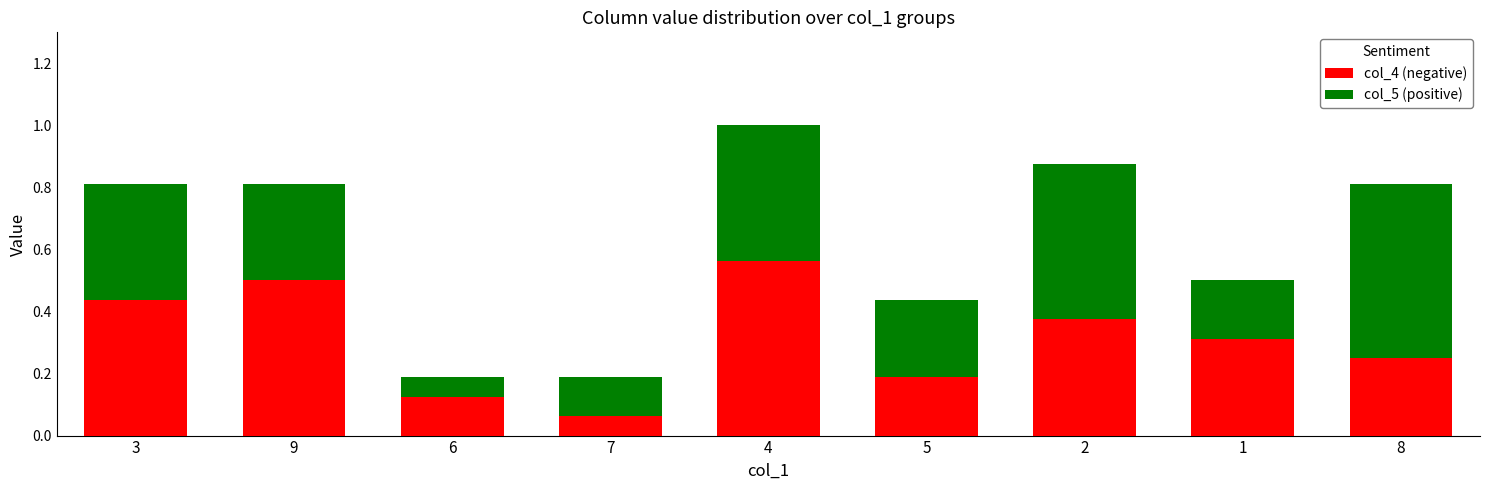

What is the sum of all col_4 (negative) values?

2.8